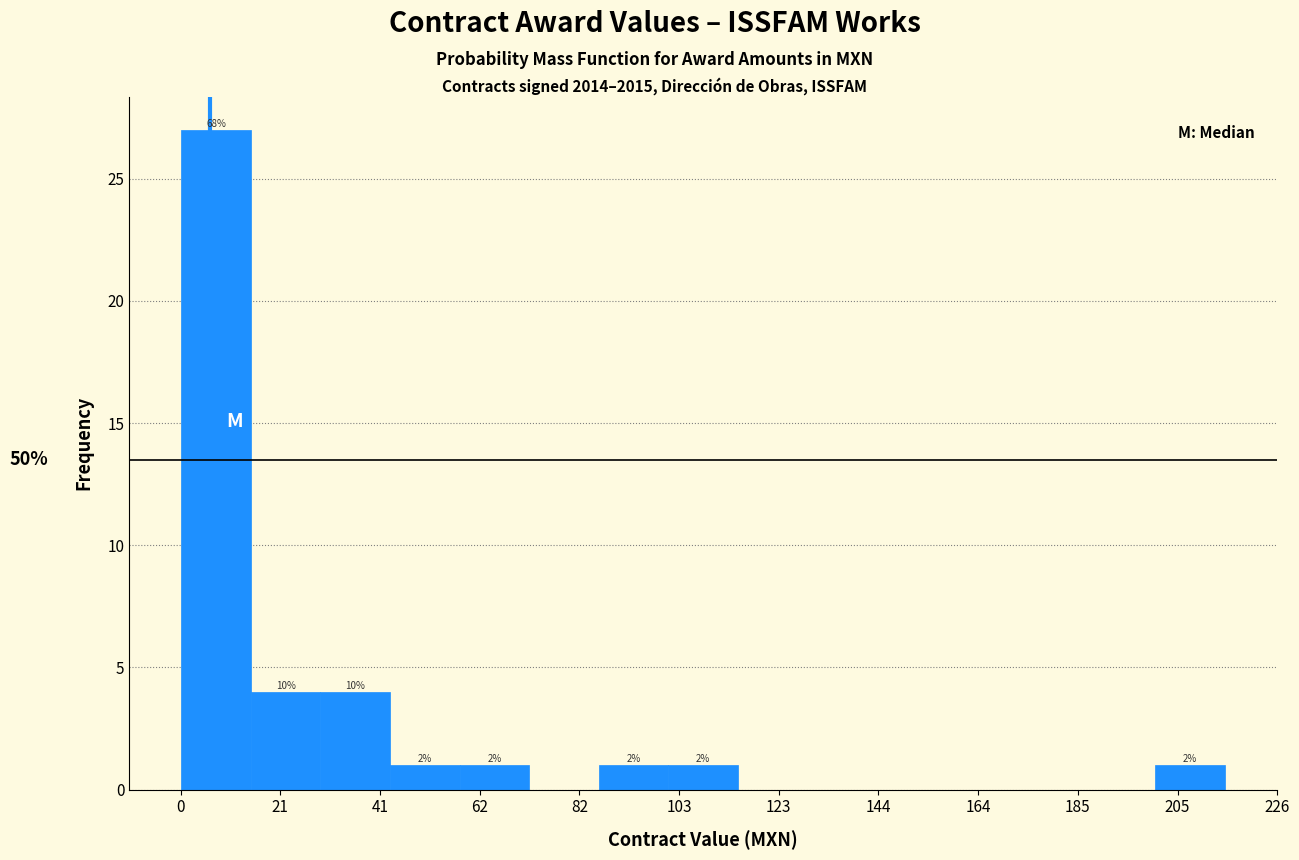

Around what value on the x-axis is the tallest bar? Give the approximate position of its centre, as read against the axis.

5